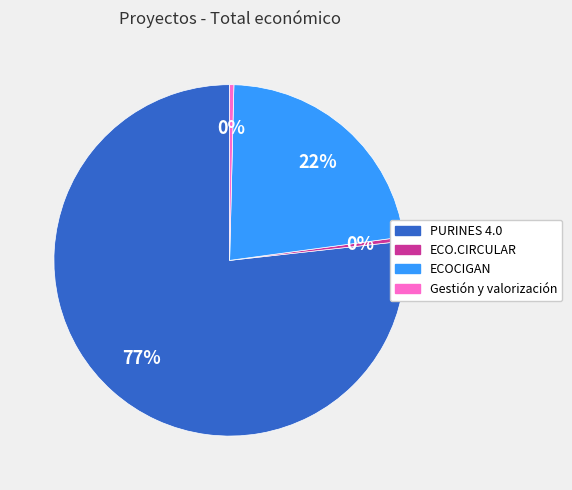

What is the largest slice in the pie chart?

PURINES 4.0